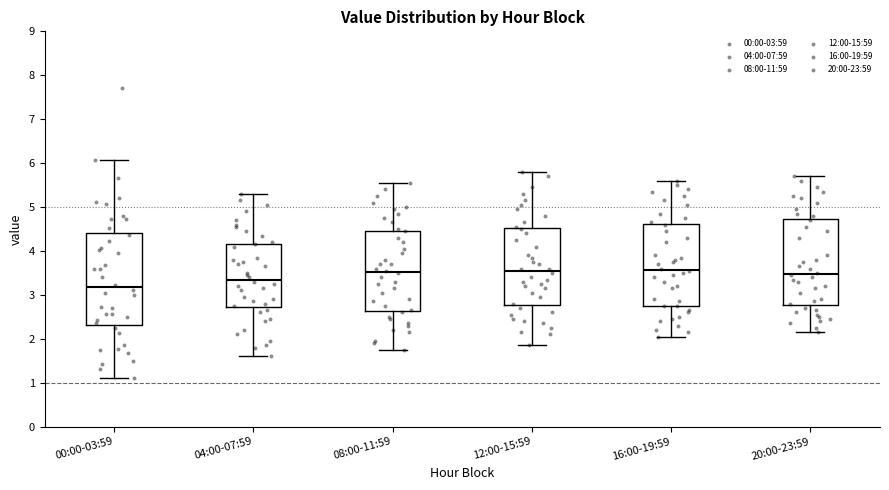

Reading left to right, read every box against the y-axis: the position of its median line, the range the box covers, and the ends of its whiskers. The values are not printed on the chart, so give them approximately, as read against the axis.

00:00-03:59: median 3.2, box 2.3 to 4.4, whiskers 1.1 to 6.1
04:00-07:59: median 3.4, box 2.7 to 4.2, whiskers 1.6 to 5.3
08:00-11:59: median 3.5, box 2.6 to 4.5, whiskers 1.8 to 5.6
12:00-15:59: median 3.6, box 2.8 to 4.5, whiskers 1.9 to 5.8
16:00-19:59: median 3.6, box 2.8 to 4.6, whiskers 2.1 to 5.6
20:00-23:59: median 3.5, box 2.8 to 4.7, whiskers 2.2 to 5.7